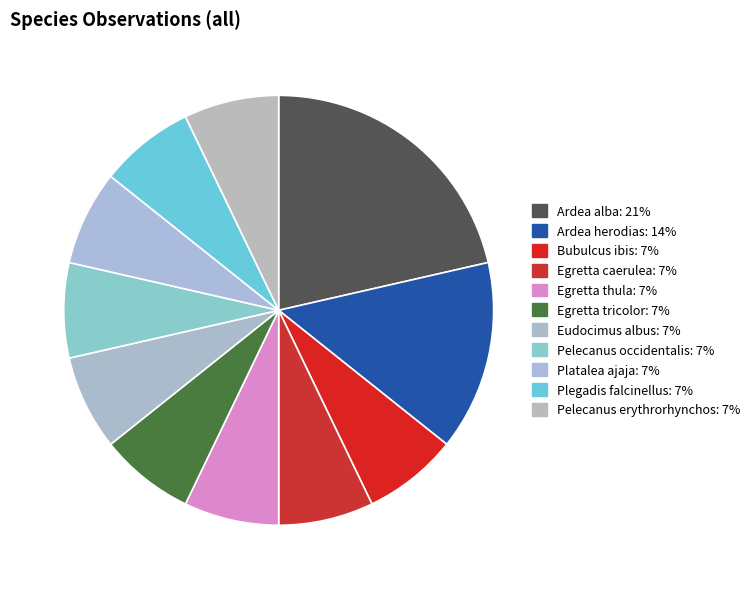

Is Pelecanus occidentalis the majority of the pie?

No